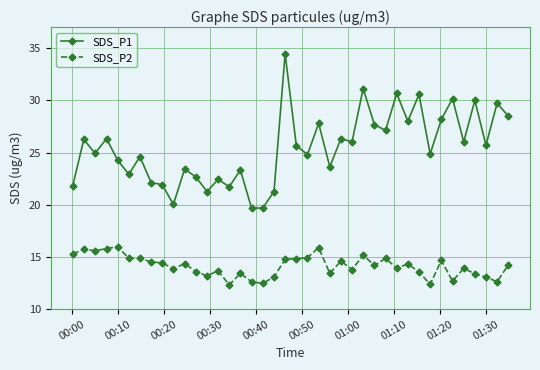

What is the sum of all SDS_P2 values?

565.1